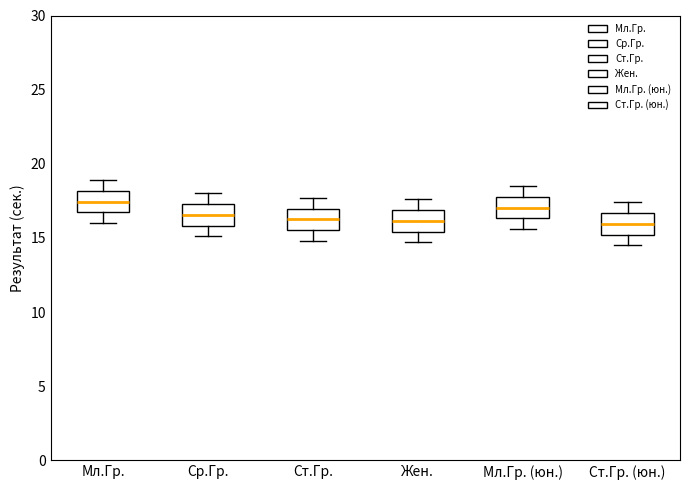

Where does the lower whisker of the box for Ст.Гр. end on the y-axis? The values are not printed on the chart, so give them approximately, as read against the axis.

15.0